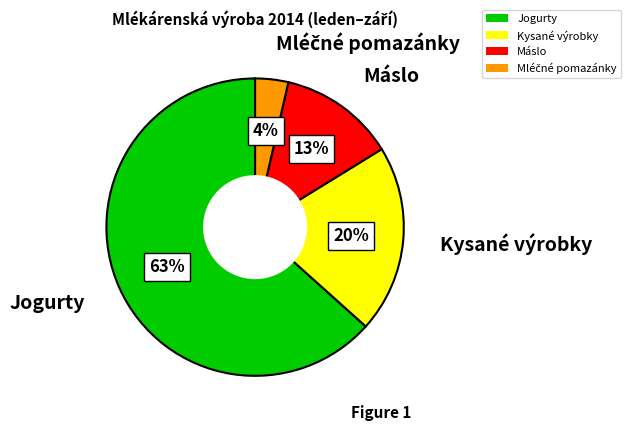

What is the majority slice?

Jogurty